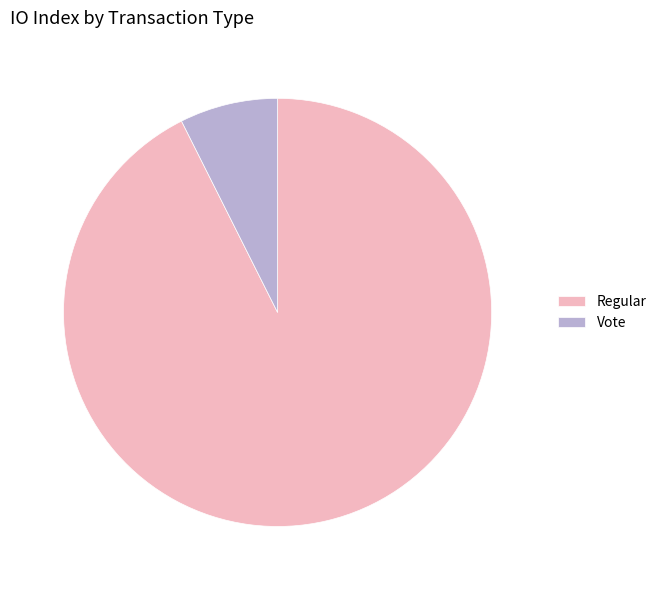

Rank the categories by value from lowest to highest.

Vote, Regular